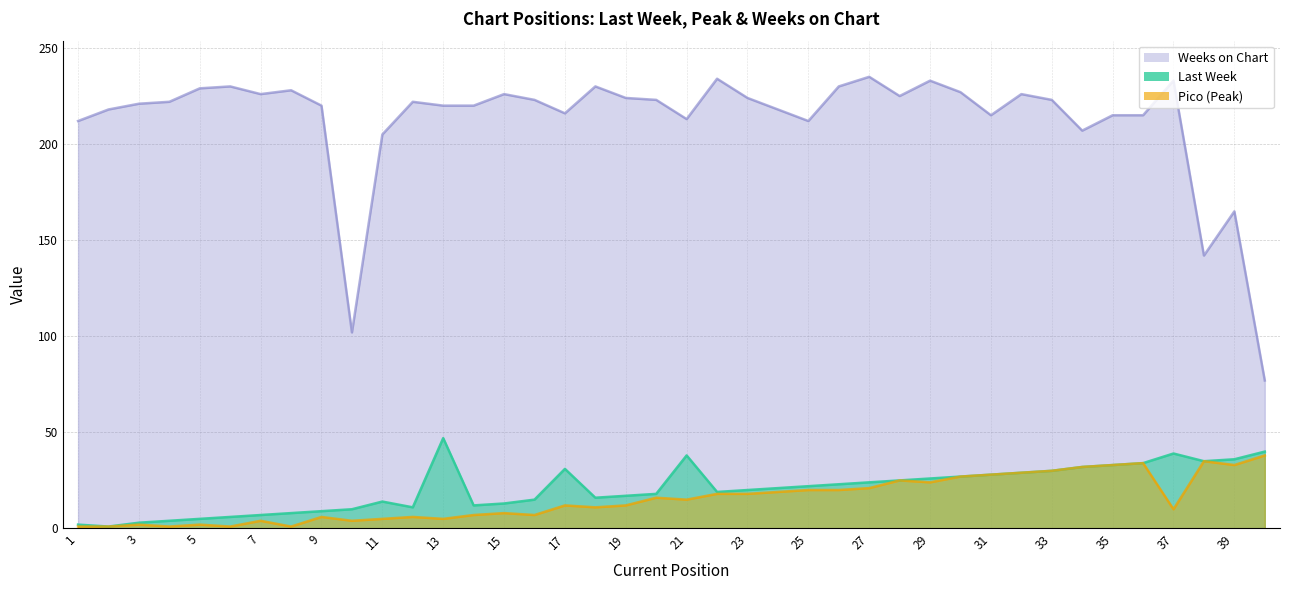

At which category is the sum across all series the highest?

32